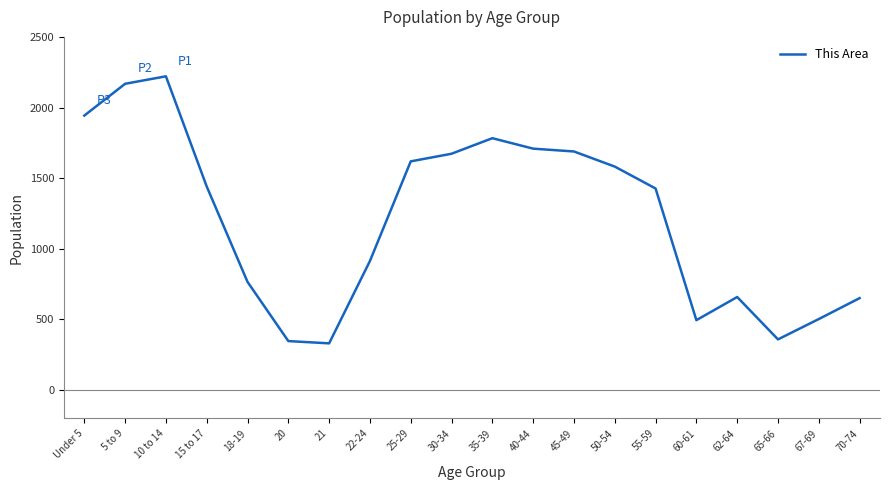

What is the difference between the maximum and minimum values?

1890